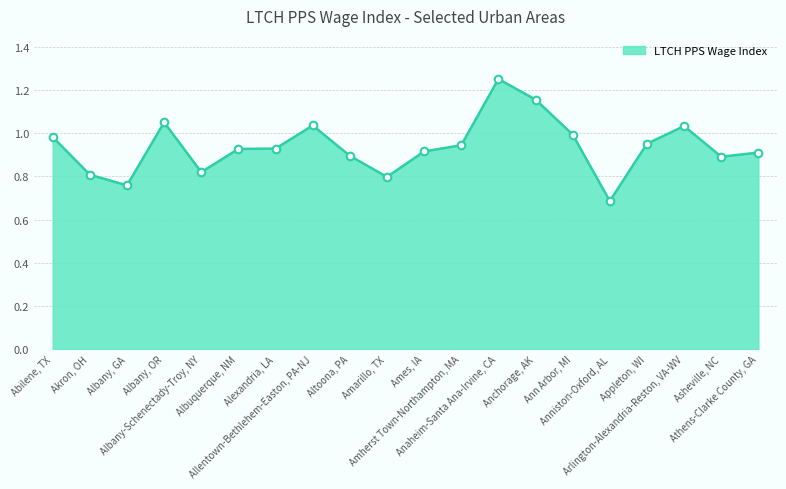

Which has a higher value, Anchorage, AK or Athens-Clarke County, GA?

Anchorage, AK